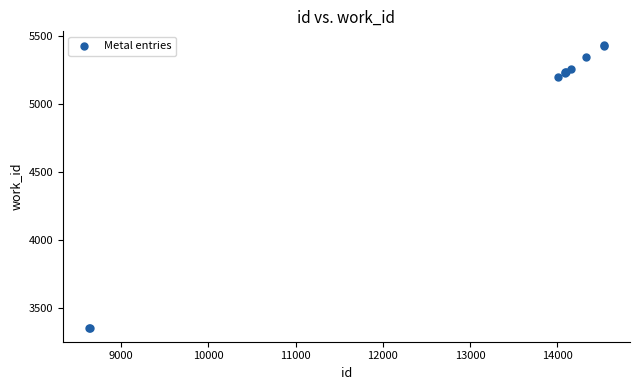

What Y value in the scatter plot is closest to 4392?

5199